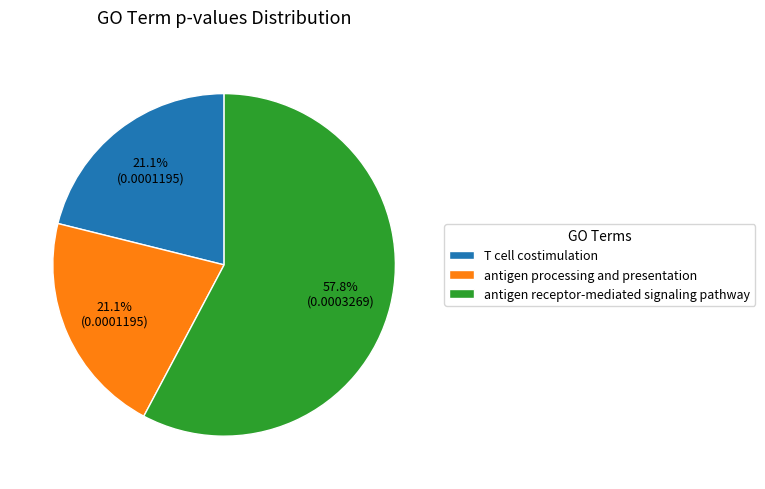

What is the largest slice in the pie chart?

antigen receptor-mediated signaling pathway